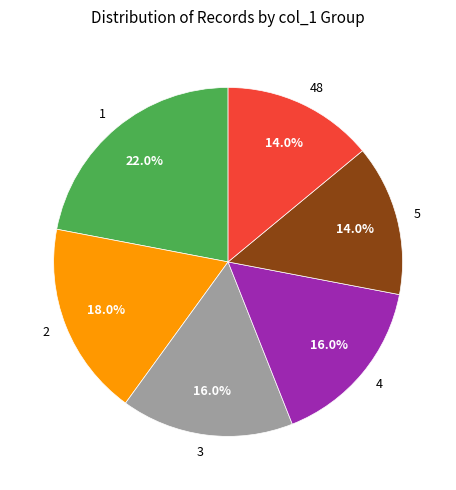

To the nearest percent, what is the difference between the largest and smallest slice percentages?

8%